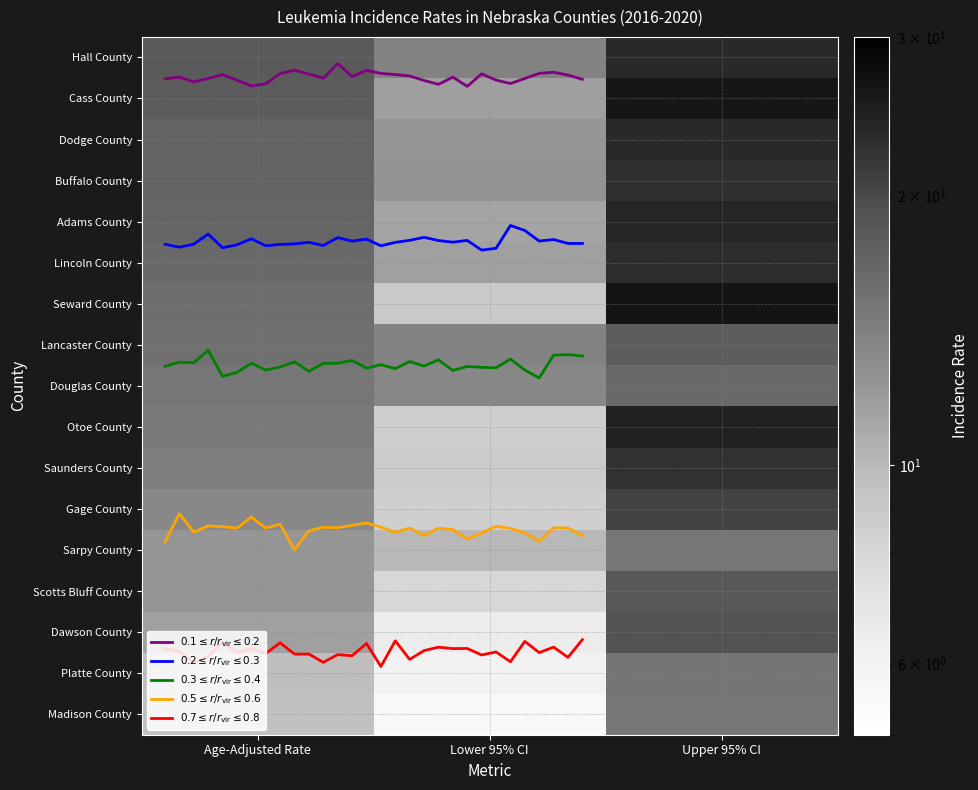

What is the difference between the maximum and minimum values in the Scotts Bluff County series?

10.4